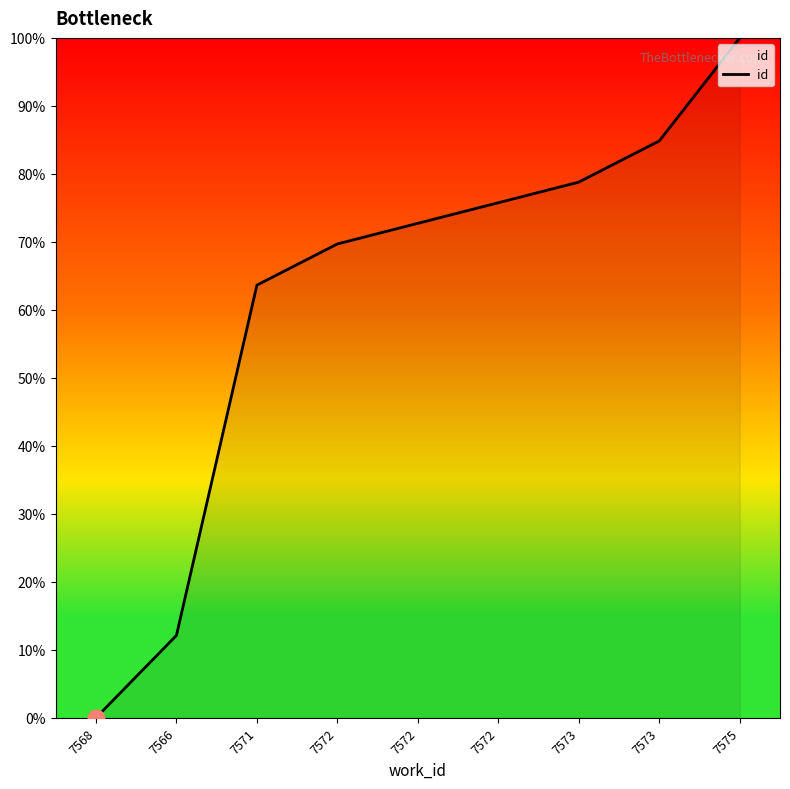

How many lines are shown in the chart?

1